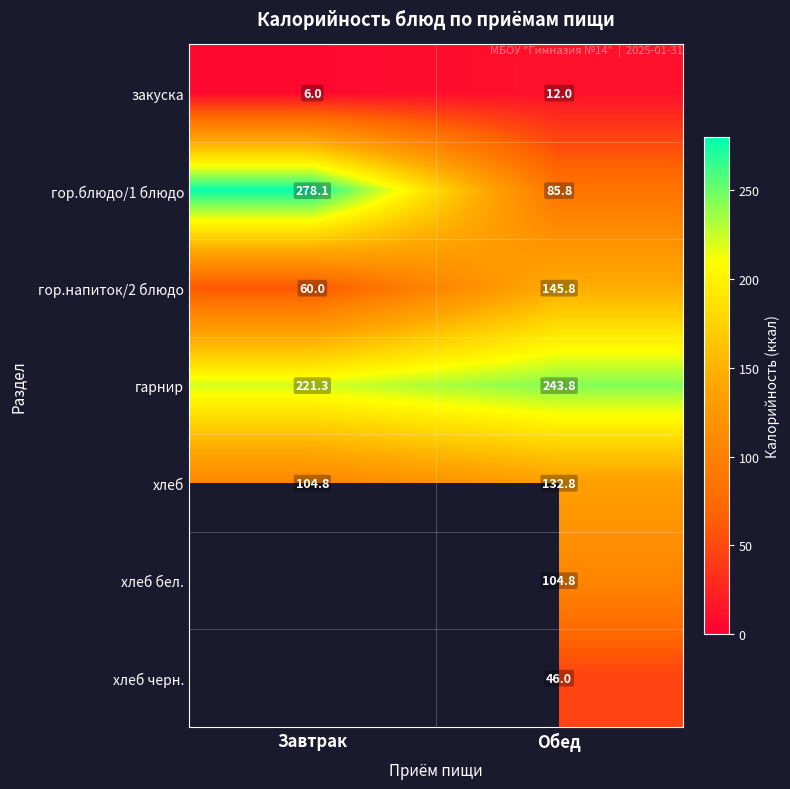

Where does the гарнир series first go above 243?

Обед